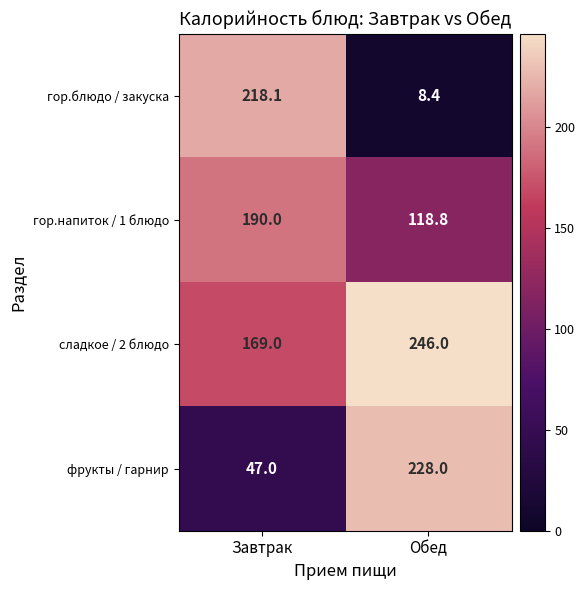

At how many categories does at least one series exceed 105?

2